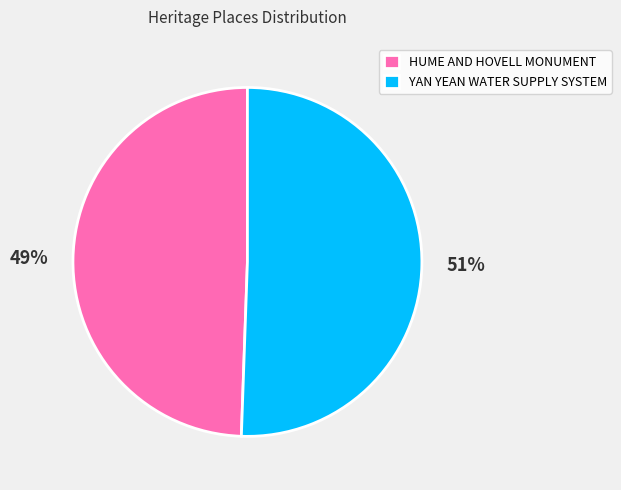

True or false: HUME AND HOVELL MONUMENT accounts for 42% of the total.

False